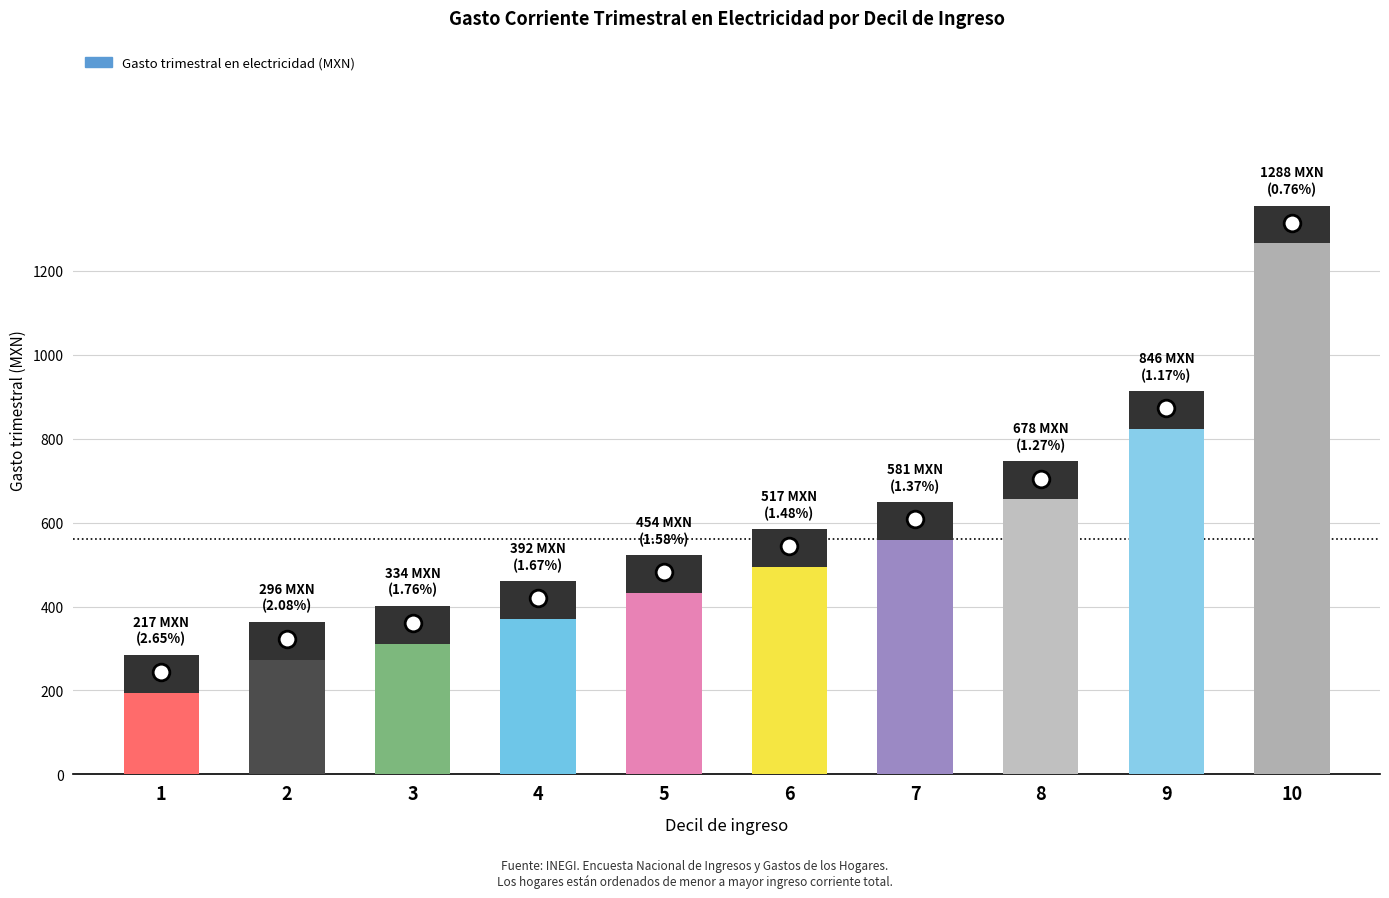

List the labels in order of value, largest first.

10, 9, 8, 7, 6, 5, 4, 3, 2, 1